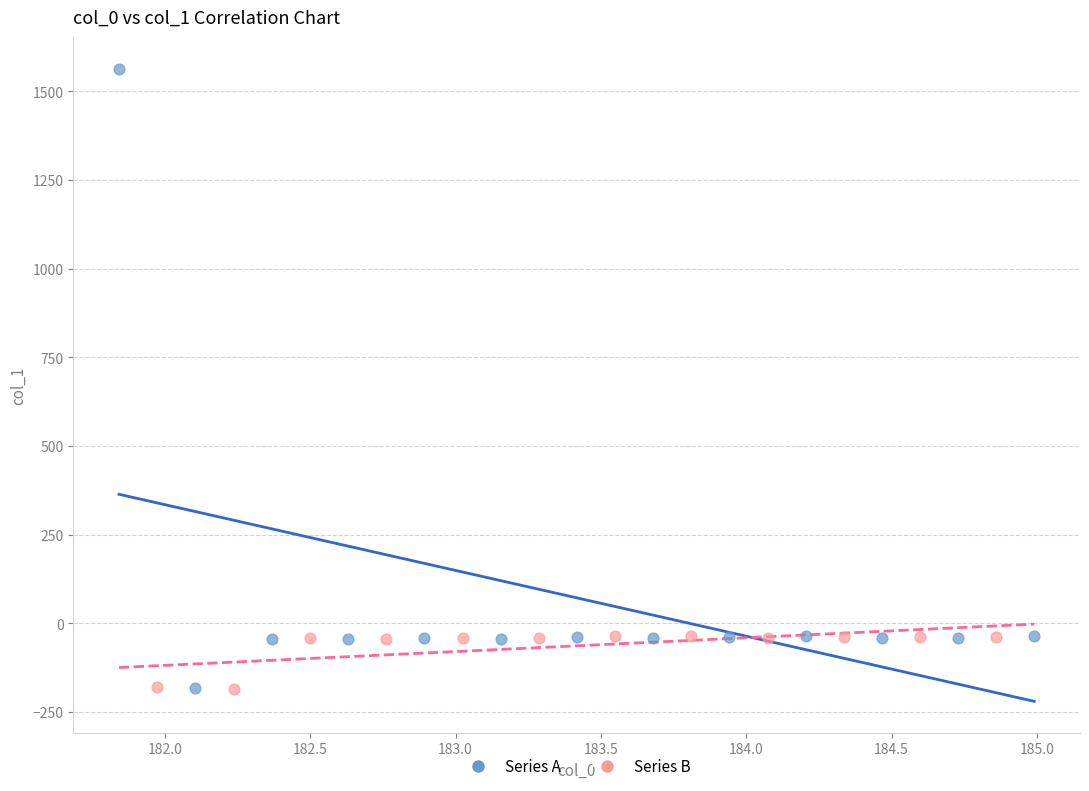

Which series has the widest spread of Y values?

Series A